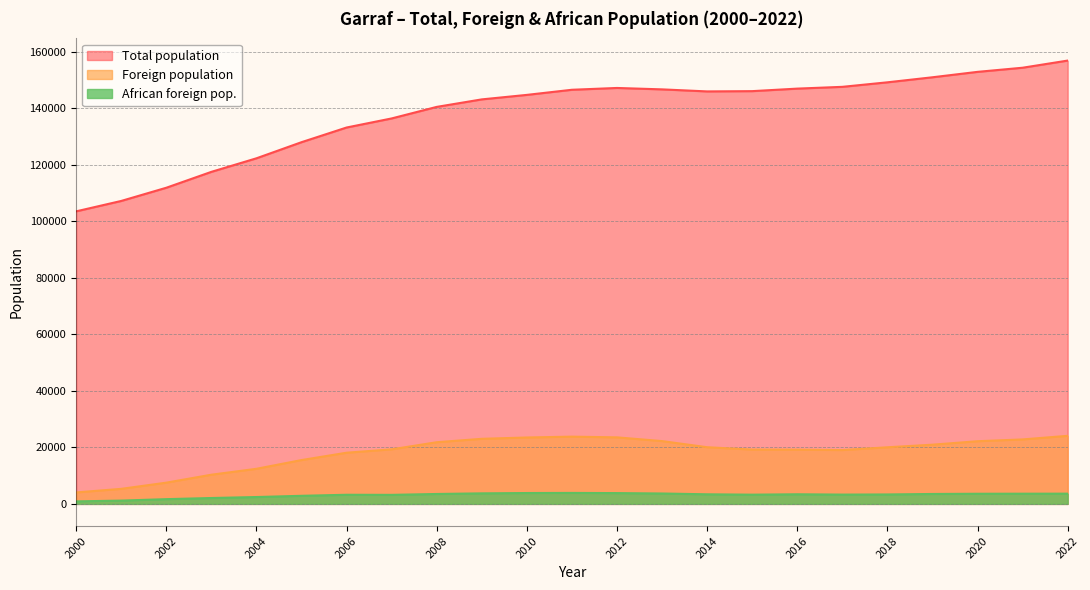

In Total population, how many points are lower than both neighbors (excluding endpoints)?

1